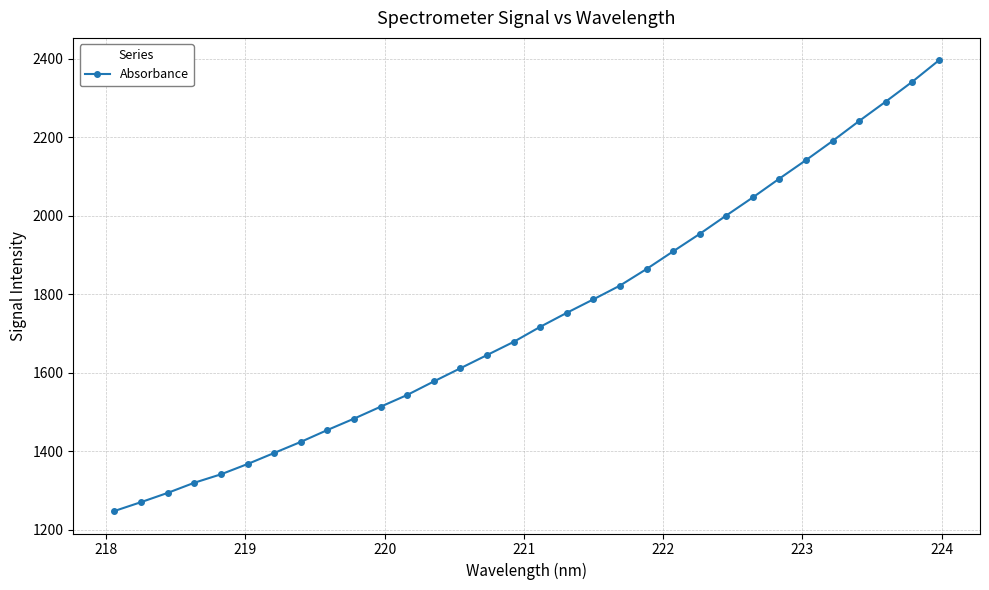

What is the average value?

1741.2